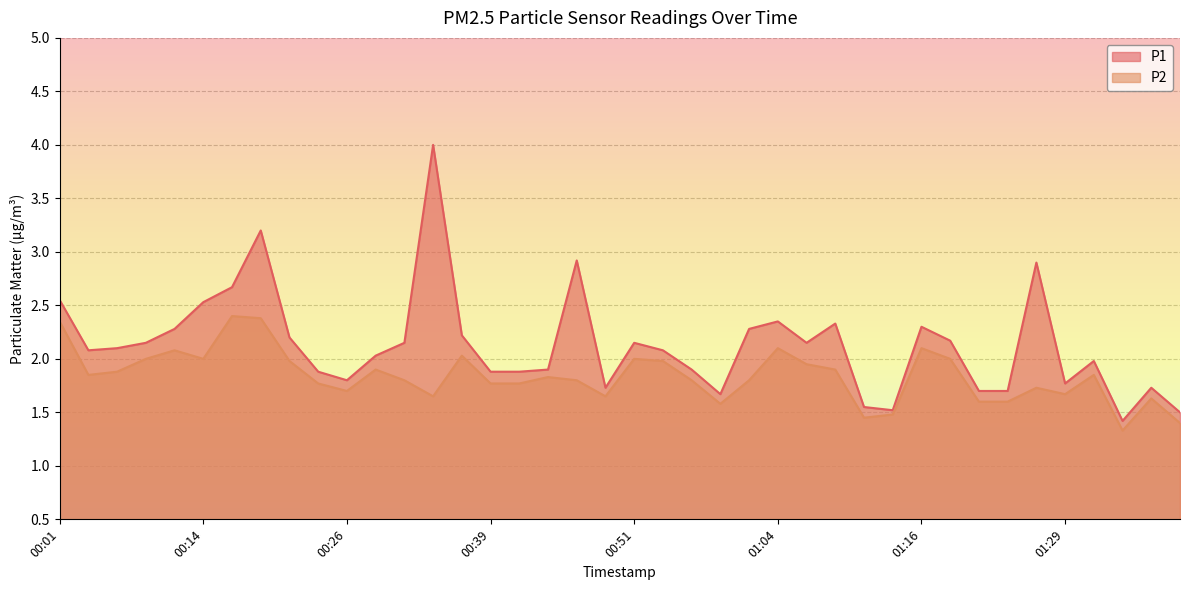

What are all the series names shown in the legend?

P1, P2